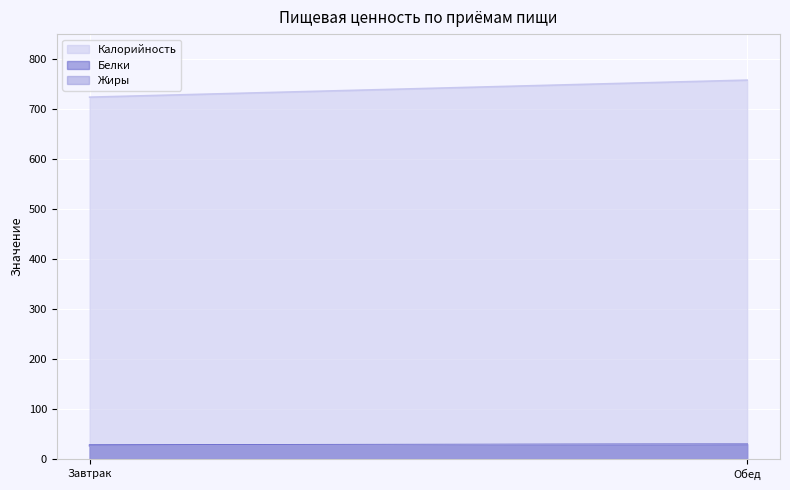

What position from the left is Обед?

2